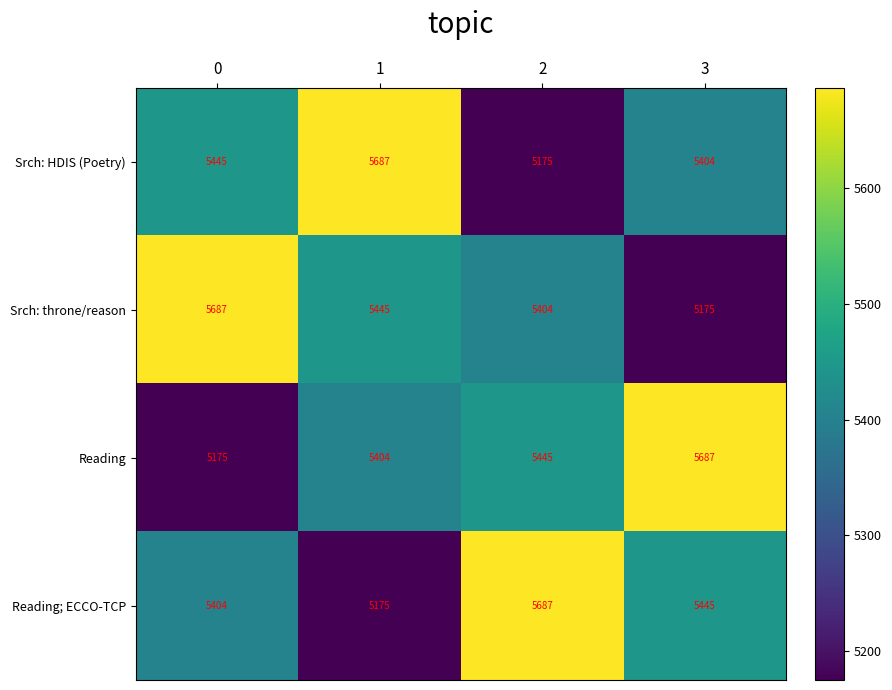

What is the sum of the Reading values at 0 and 3?

10862